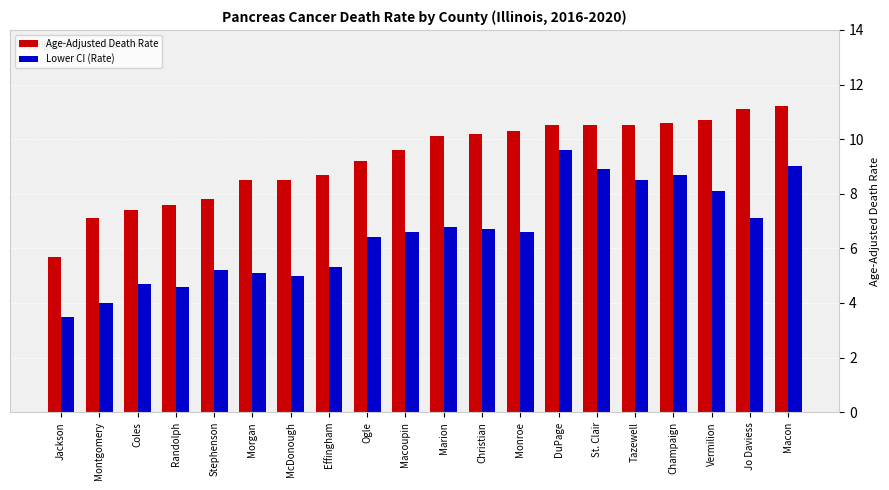

What is the sum of all Lower CI (Rate) values?

130.4